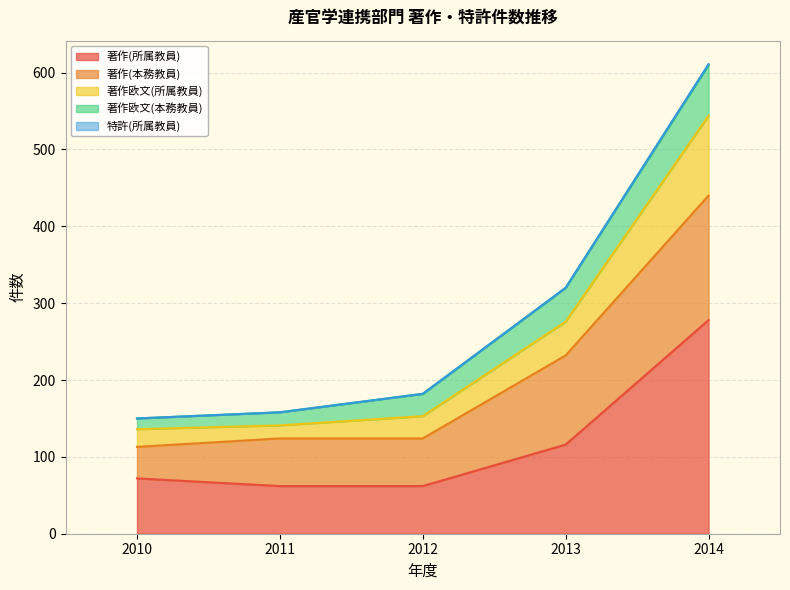

True or false: 著作欧文(所属教員) has more than 2 points higher than both neighbors.

False